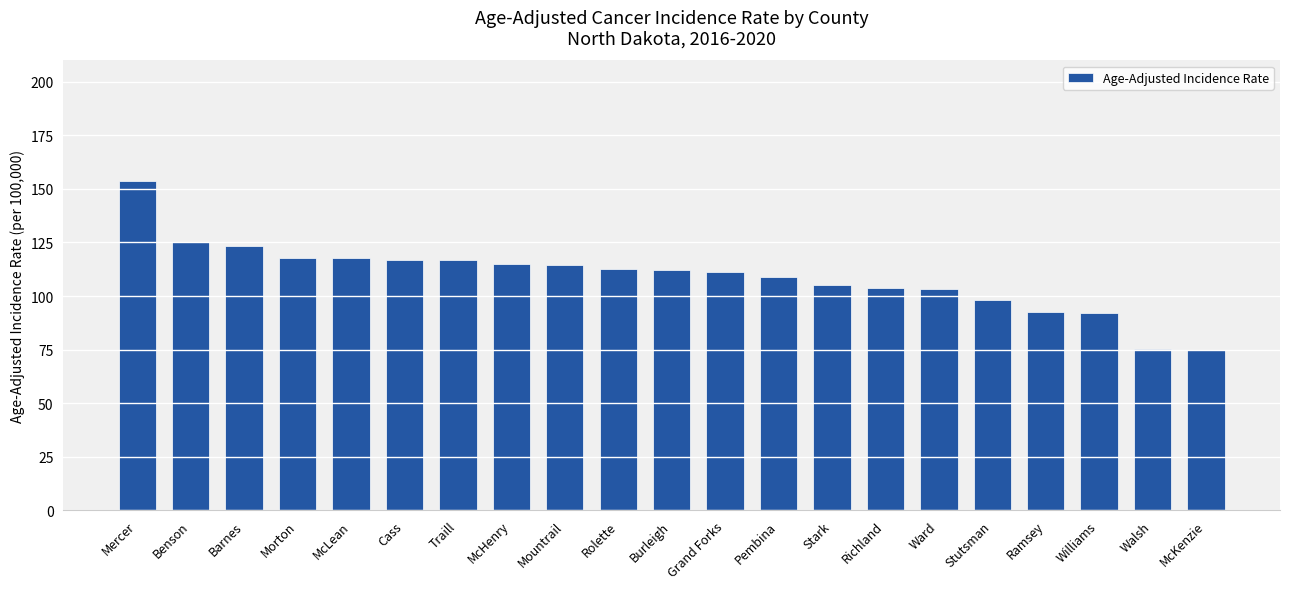

What is the maximum value shown in the chart?

153.7